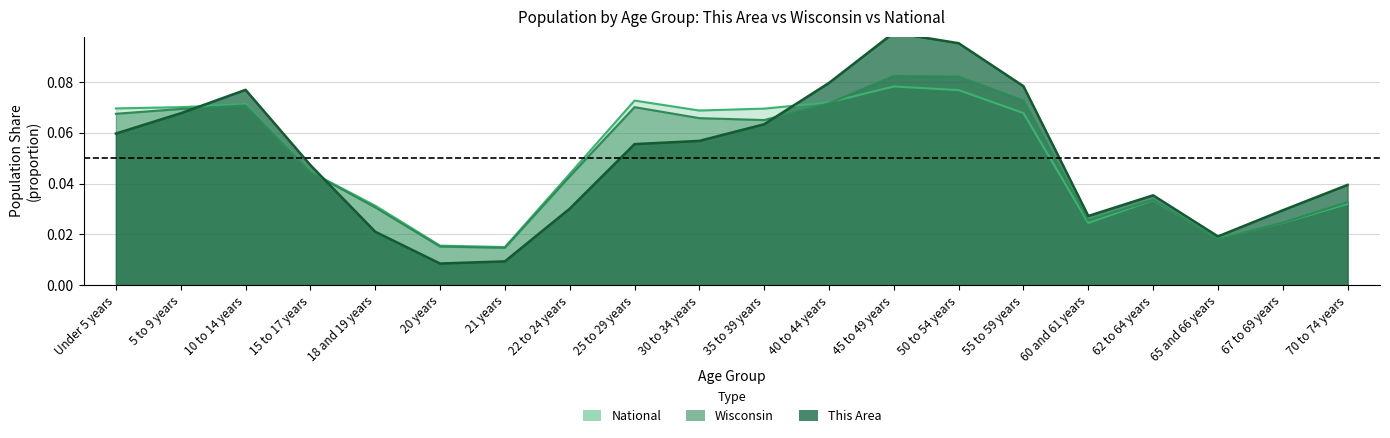

Count the number of categories in the chart.

20